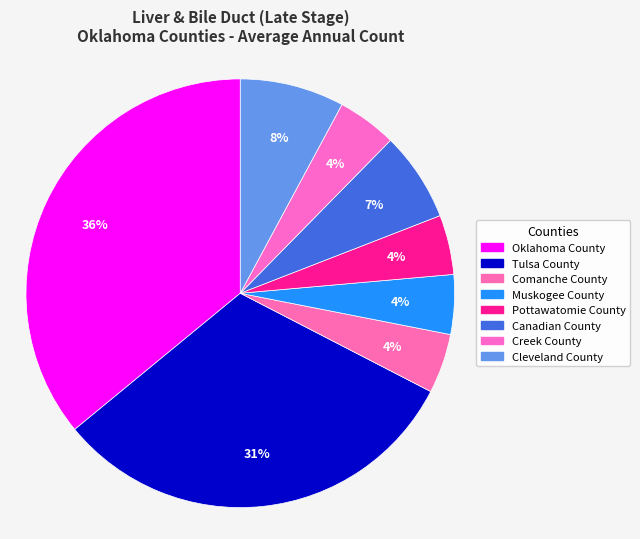

How many slices are in this pie chart?

8